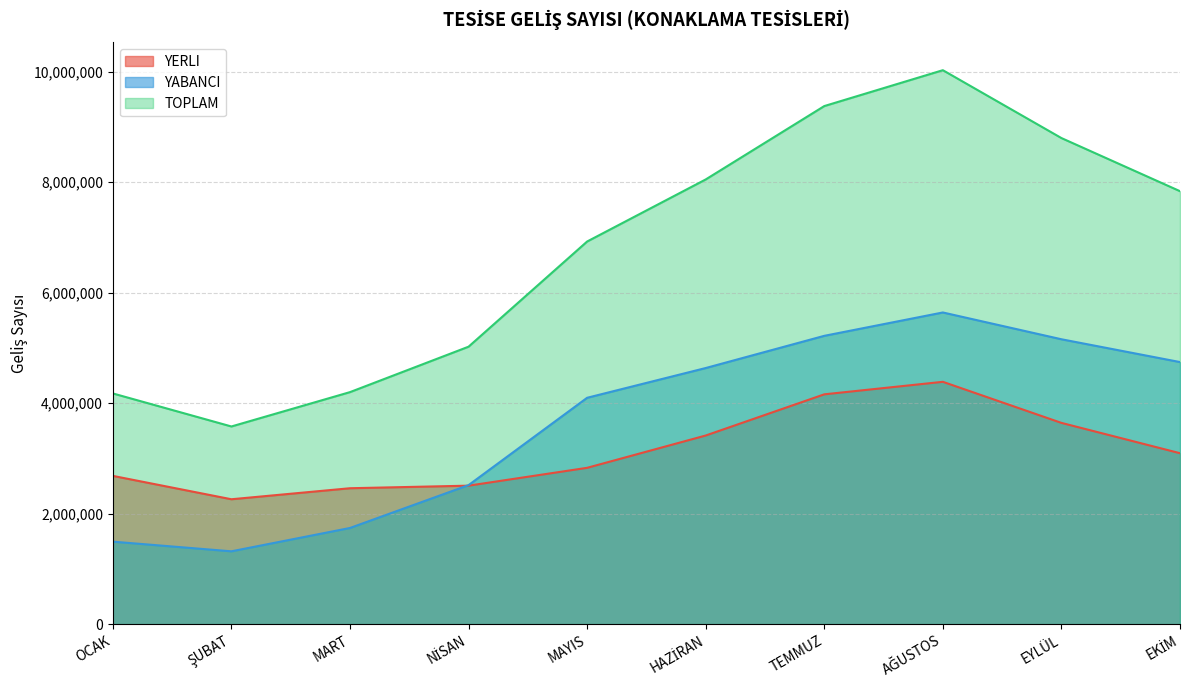

Reading right to left, what are all the values shown in this chart?

YERLI: EKİM=3093957	EYLÜL=3642869	AĞUSTOS=4386616	TEMMUZ=4160082	HAZİRAN=3414360	MAYIS=2829458	NİSAN=2506278	MART=2459821	ŞUBAT=2260308	OCAK=2683637
YABANCI: EKİM=4744273	EYLÜL=5157187	AĞUSTOS=5642337	TEMMUZ=5219266	HAZİRAN=4636321	MAYIS=4097542	NİSAN=2516309	MART=1740209	ŞUBAT=1317681	OCAK=1492732
TOPLAM: EKİM=7838230	EYLÜL=8800056	AĞUSTOS=10028953	TEMMUZ=9379348	HAZİRAN=8050681	MAYIS=6927000	NİSAN=5022587	MART=4200030	ŞUBAT=3577989	OCAK=4176369